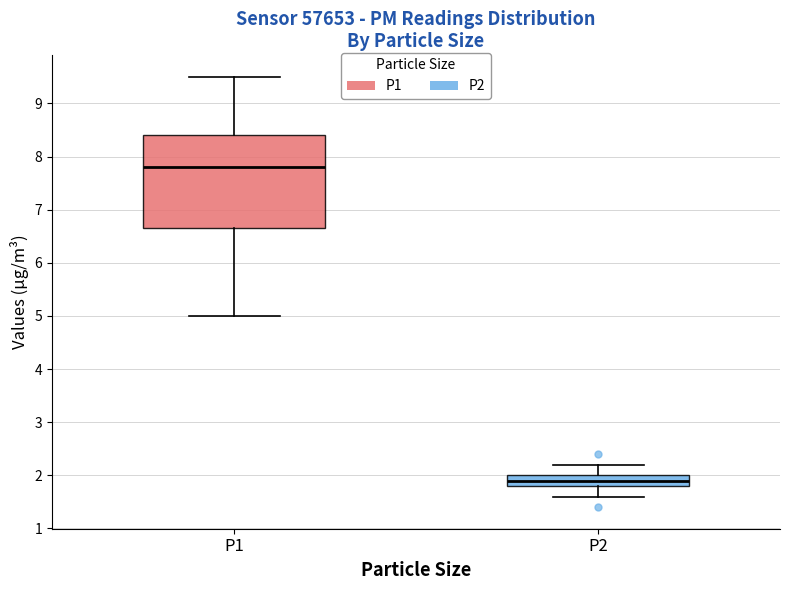

Which box has the lowest median line?

P2